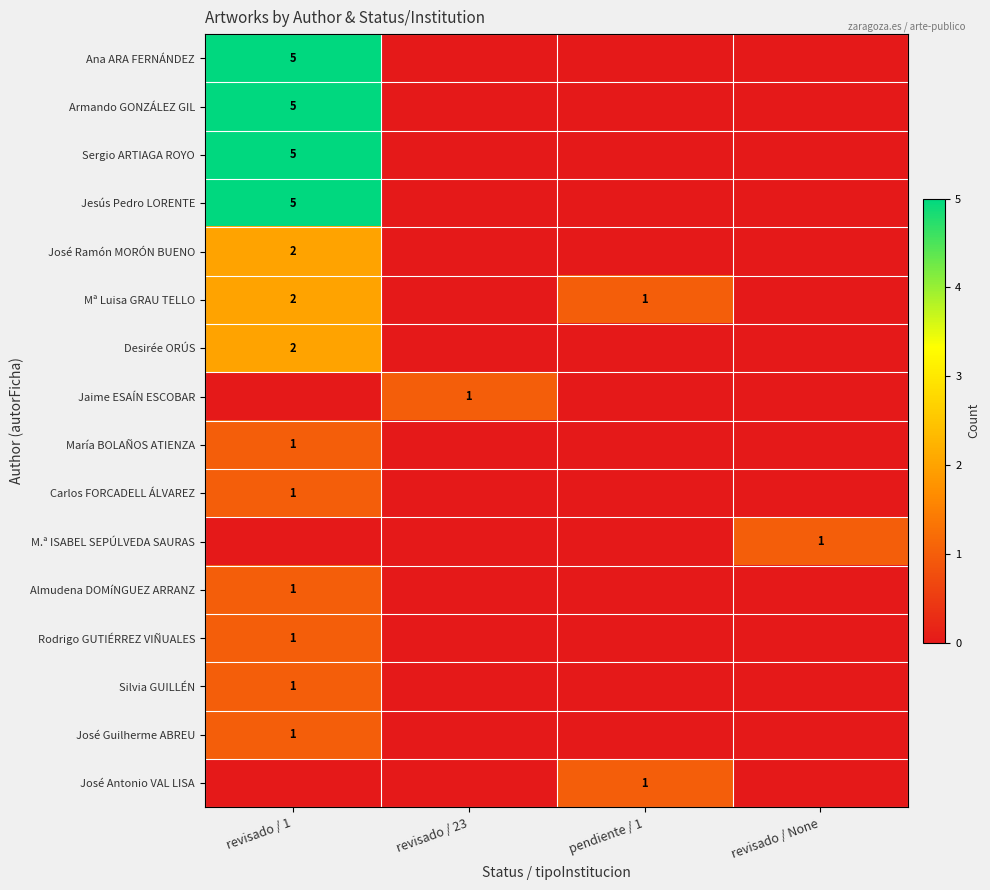

Is the value of Sergio ARTIAGA ROYO at revisado / 1 greater than the value of José Guilherme ABREU at revisado / 1?

Yes